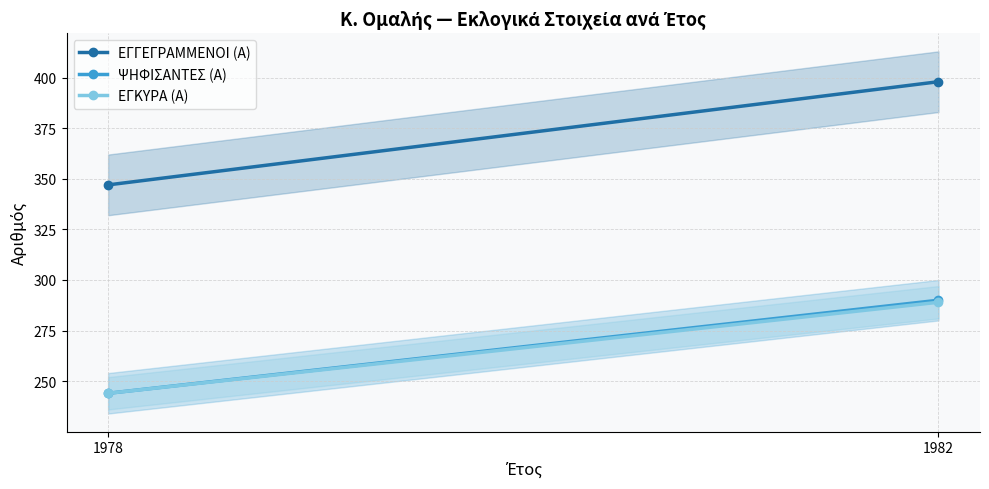

What is the sum of all ΨΗΦΙΣΑΝΤΕΣ (Α) values?

534